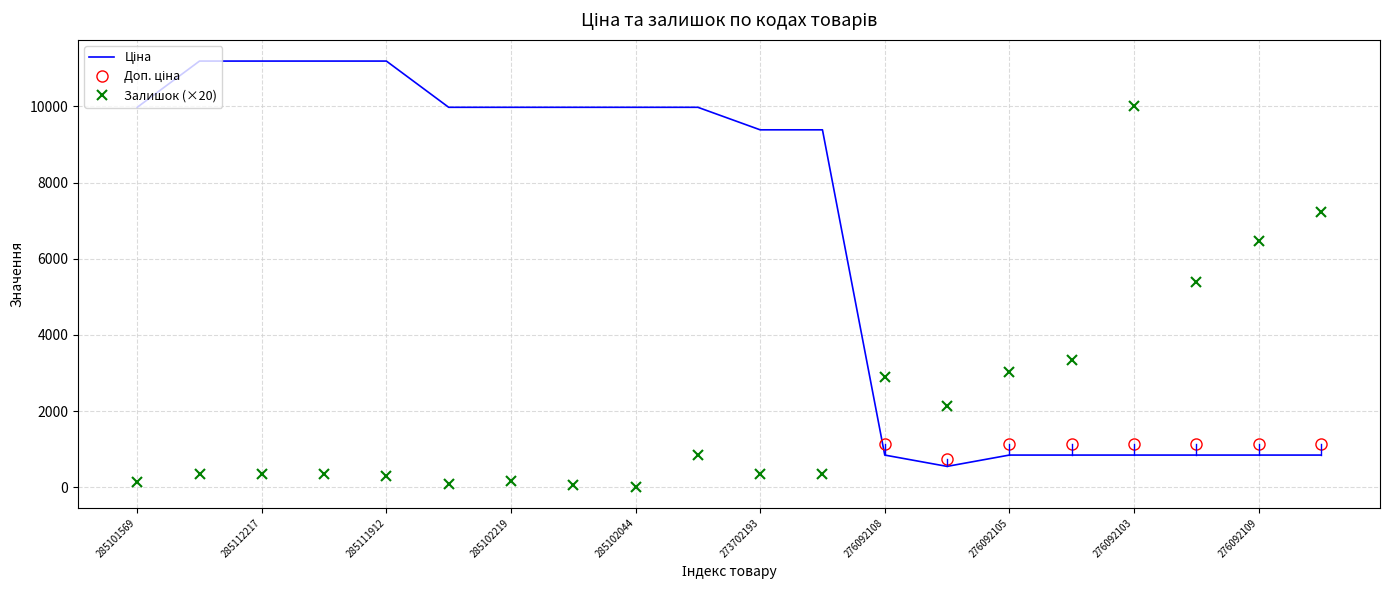

What is the difference between the maximum and minimum values in the Ціна series?

10636.7